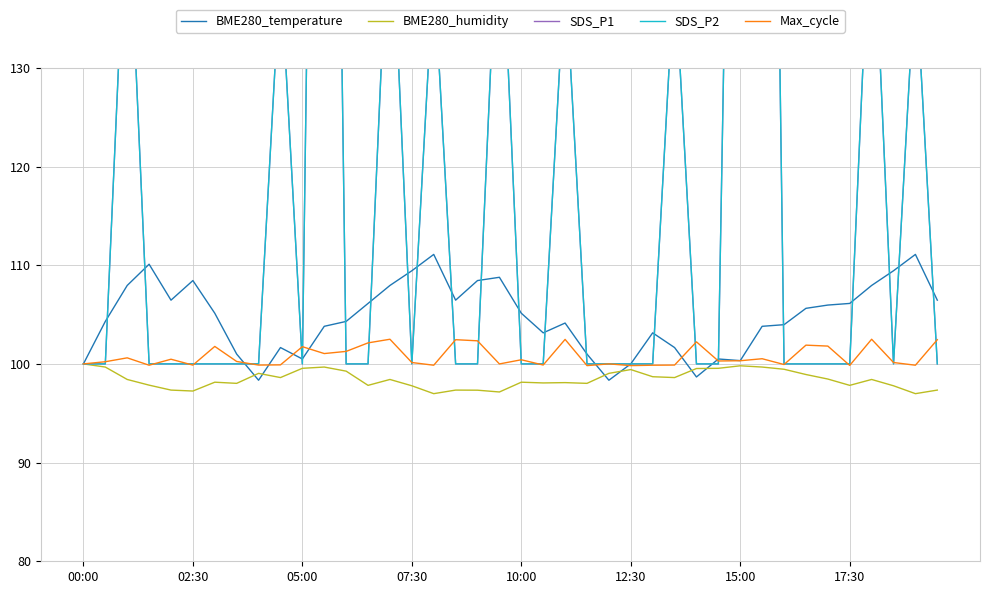

The value of Max_cycle at 17:30 is 66.5. True or false?

False